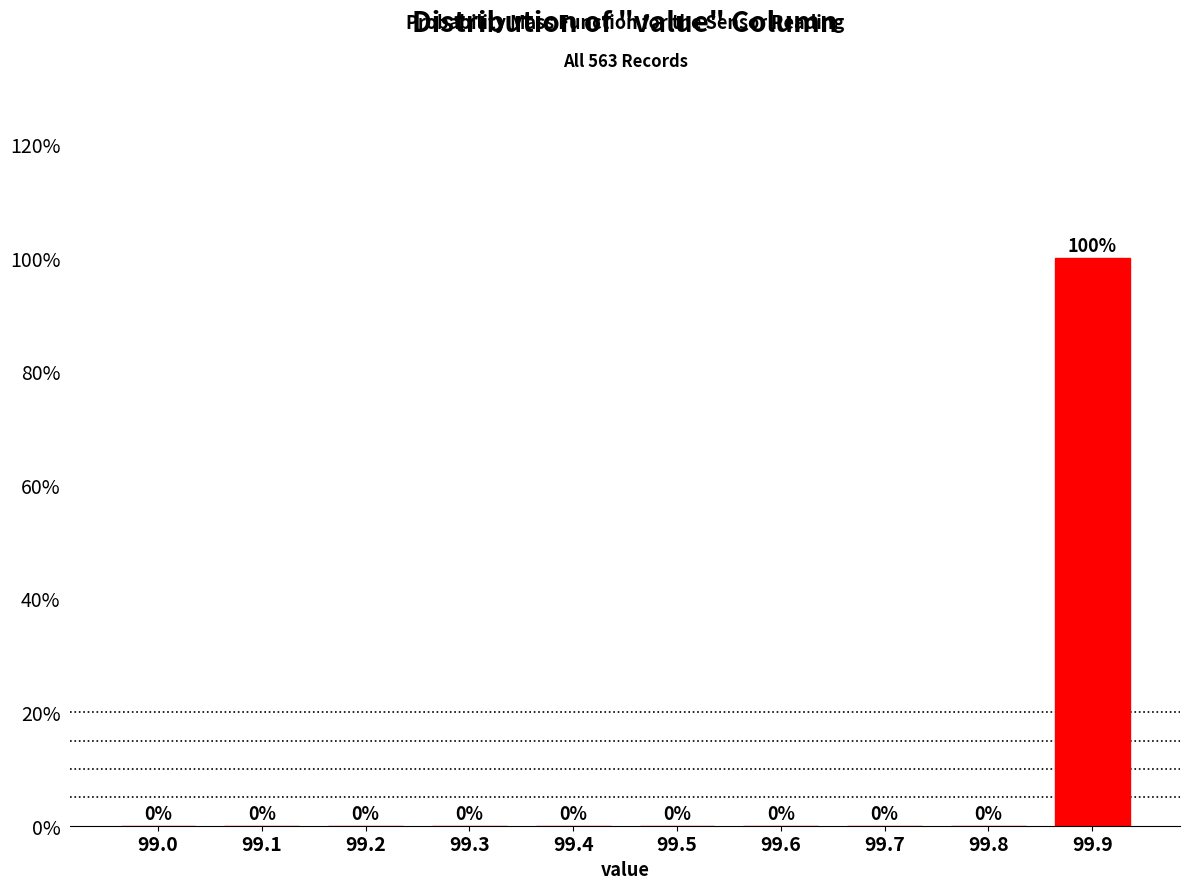

Reading left to right, extract all data points from this chart.

99.0=0	99.1=0	99.2=0	99.3=0	99.4=0	99.5=0	99.6=0	99.7=0	99.8=0	99.9=100